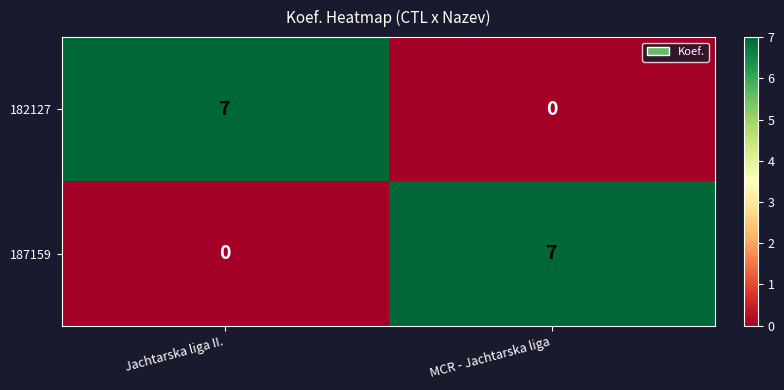

What is the maximum value shown in the chart?

7